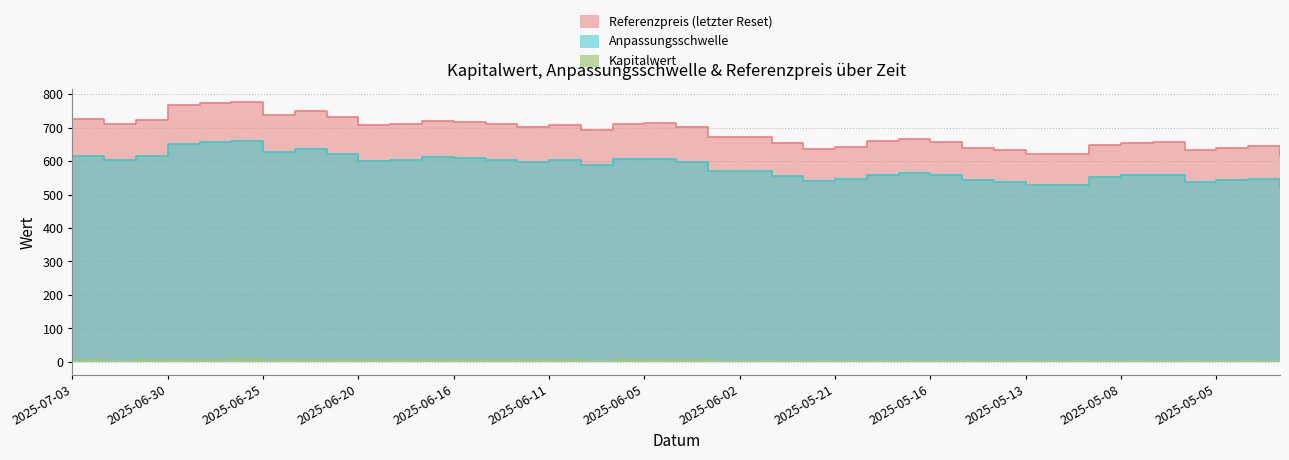

True or false: Anpassungsschwelle has more than 1 interior local peaks.

True